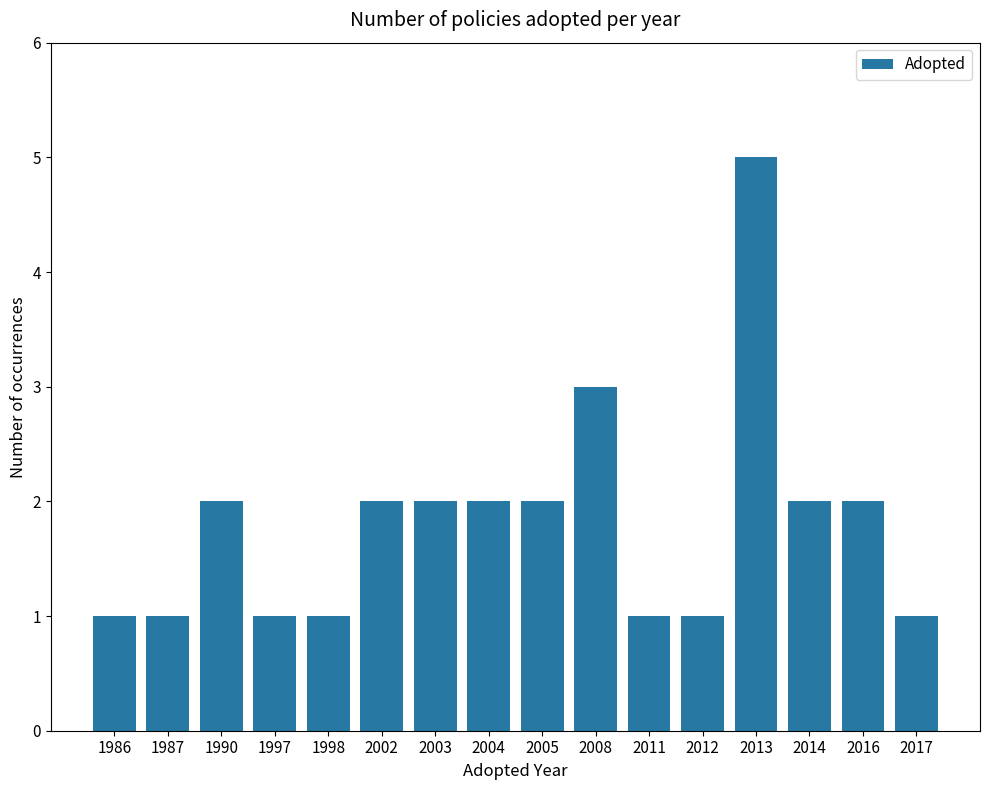

Reading left to right, transcribe all the data shown in this chart.

1	1	2	1	1	2	2	2	2	3	1	1	5	2	2	1